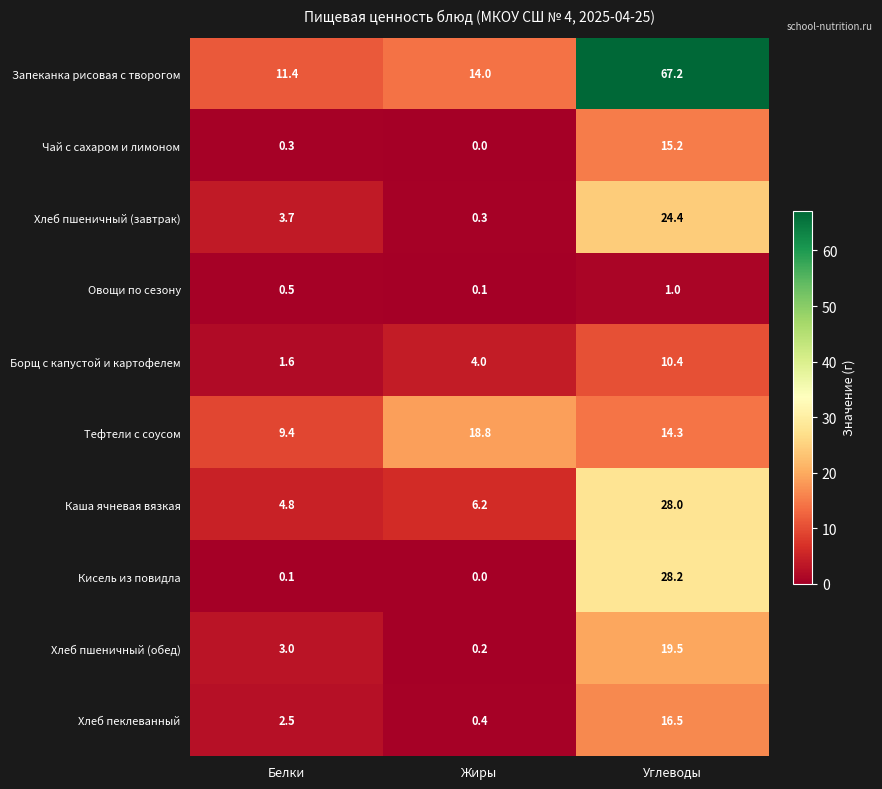

Which series has the largest range (max minus min)?

Запеканка рисовая с творогом